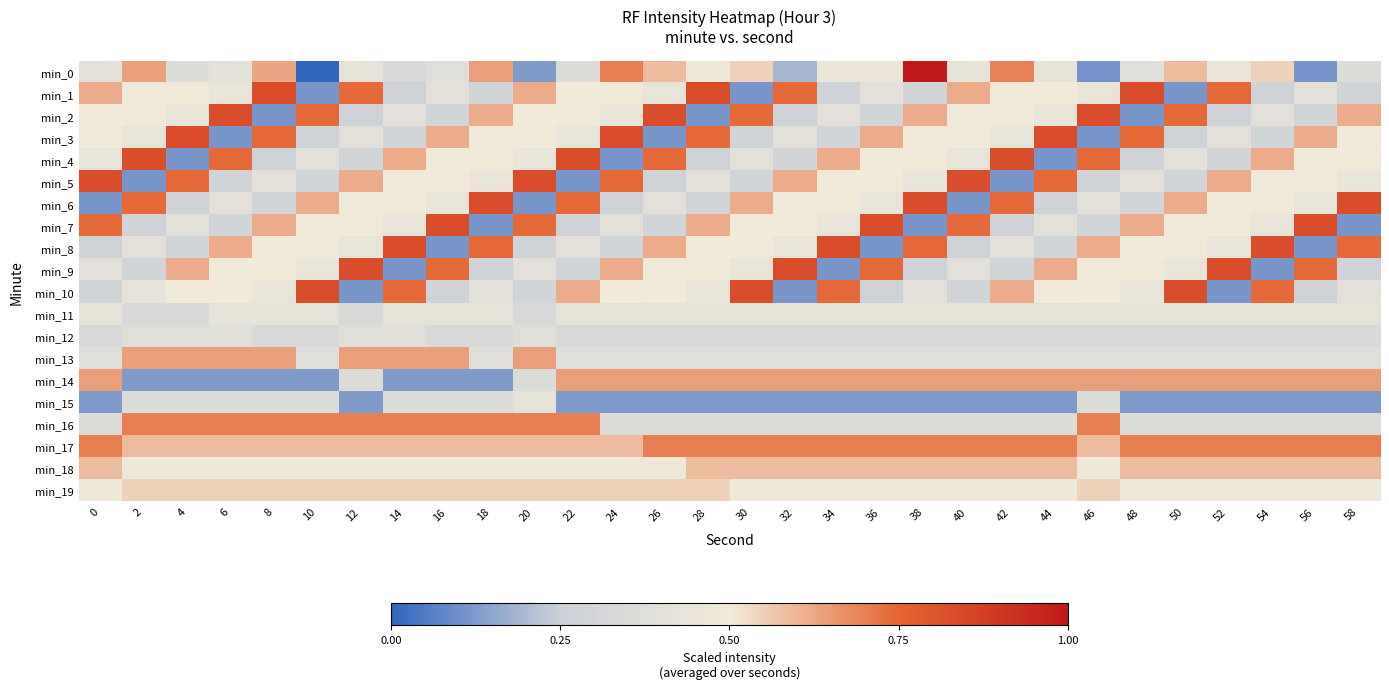

At which category is the sum across all series the highest?

38